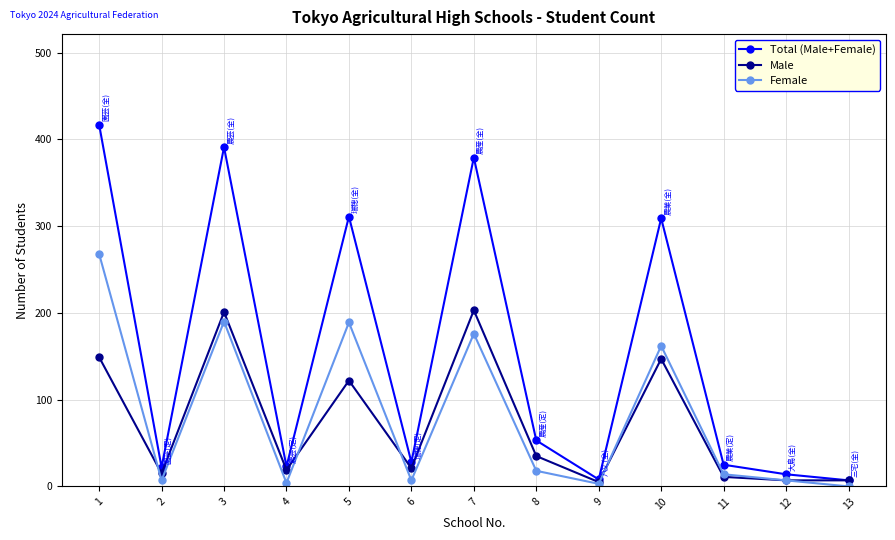

What is the sum of all Female values?

1045